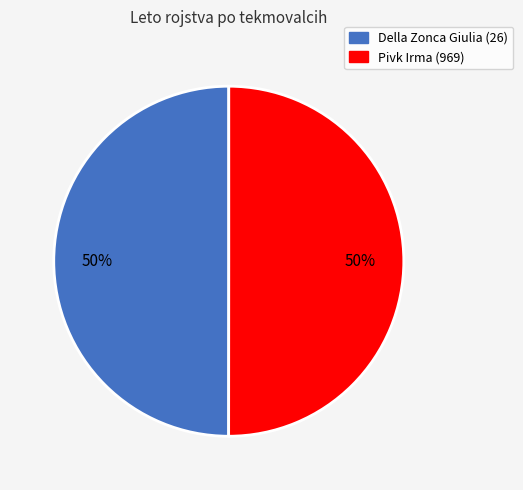

To the nearest percent, what percentage of the pie is Pivk Irma (969)?

50%